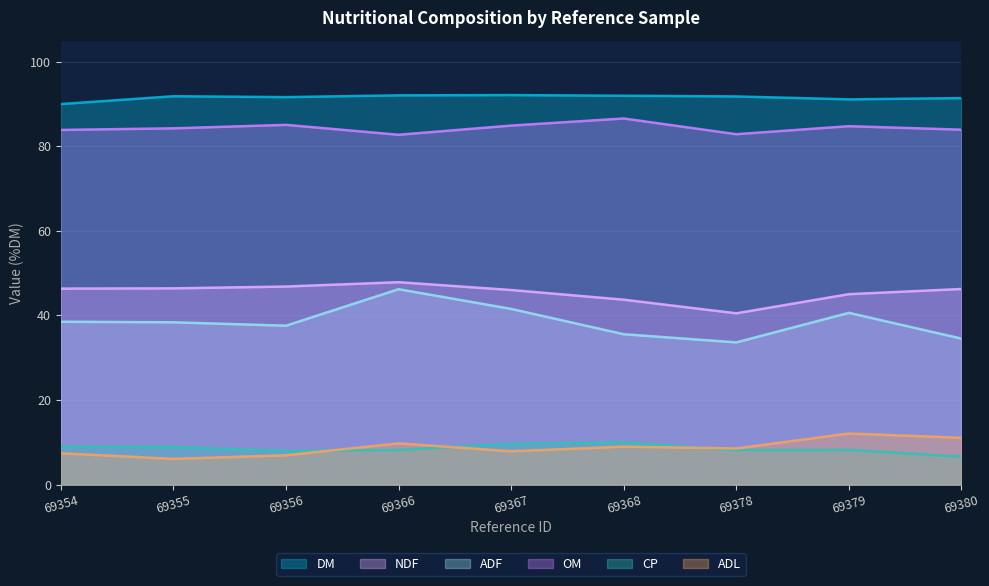

Which category has the lowest value in the CP series?

69380